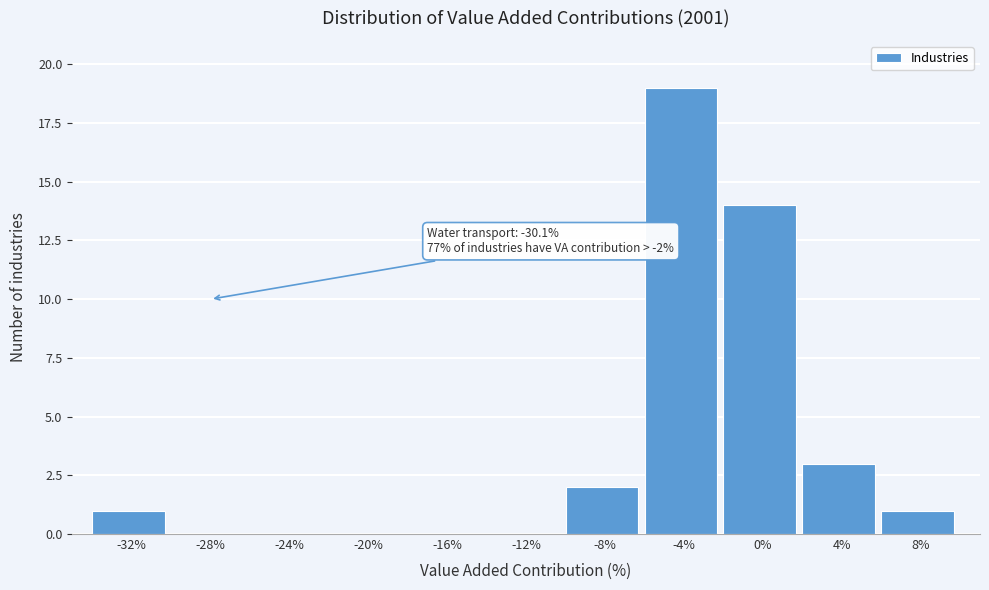

Reading right to left, extract all data points from this chart.

8%=1	4%=3	0%=14	-4%=19	-8%=2	-12%=0	-16%=0	-20%=0	-24%=0	-28%=0	-32%=1